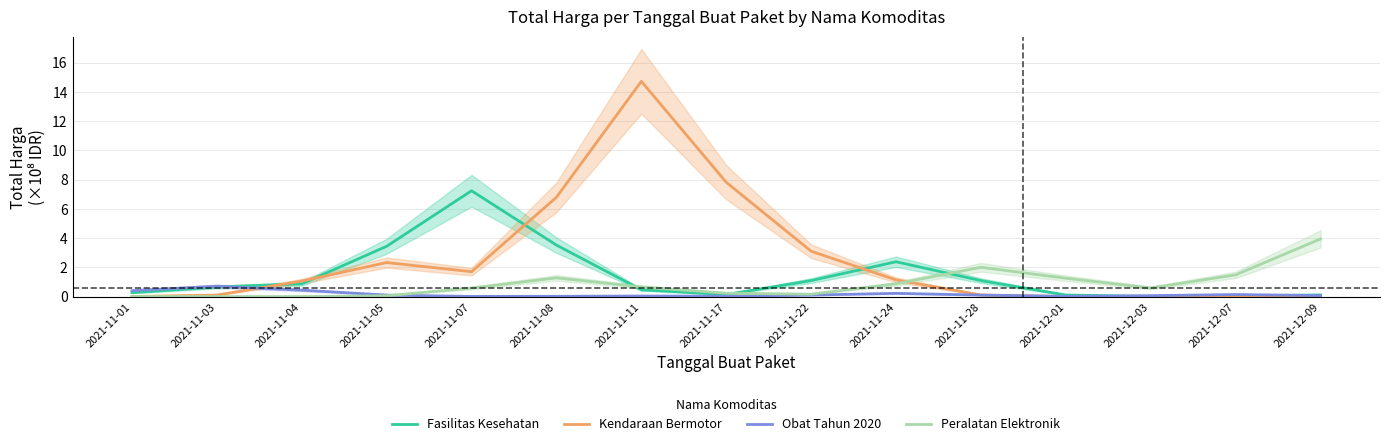

True or false: Obat Tahun 2020 and Peralatan Elektronik cross at least once.

True